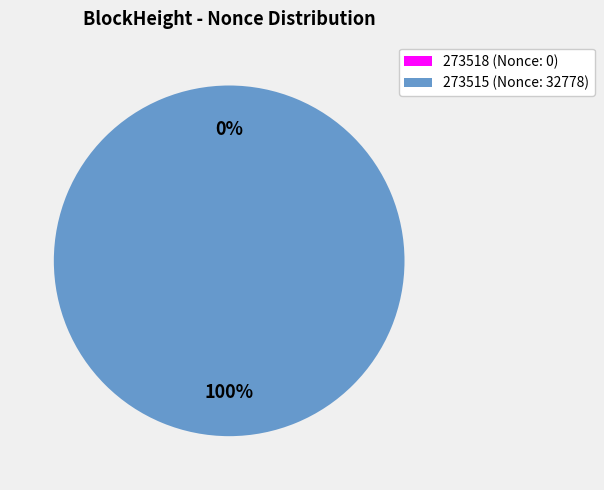

To the nearest percent, what percentage of the pie is 273515?

100%